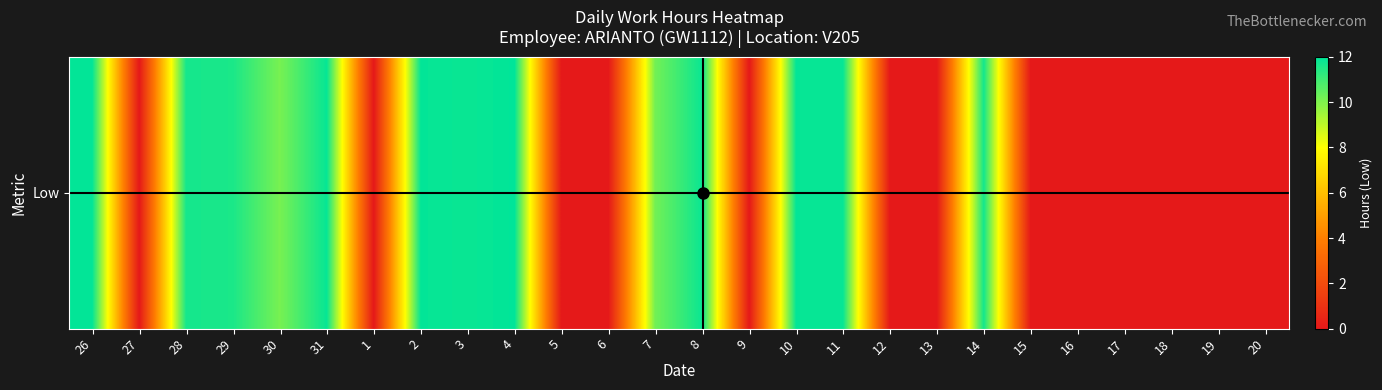

Which has a higher value, 17 or 6?

17